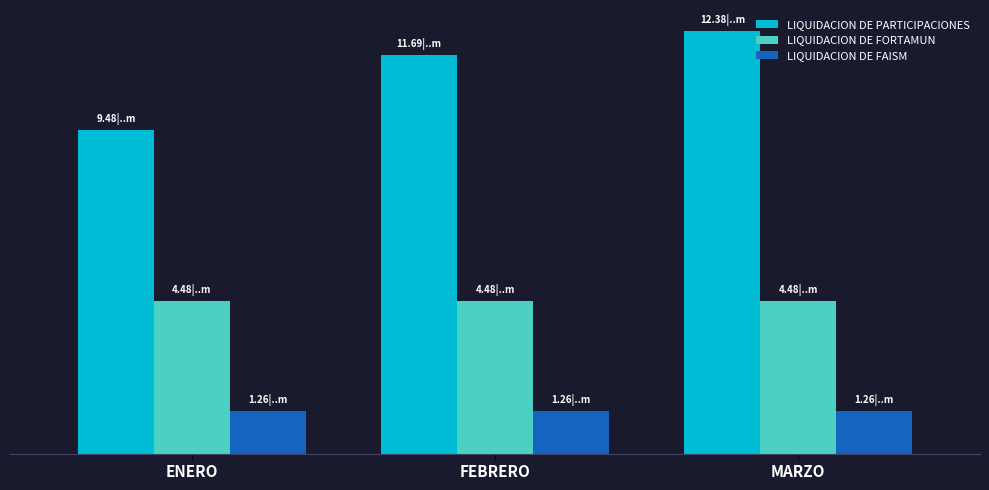

What is the difference between the LIQUIDACION DE PARTICIPACIONES values at ENERO and MARZO?

2906053.7